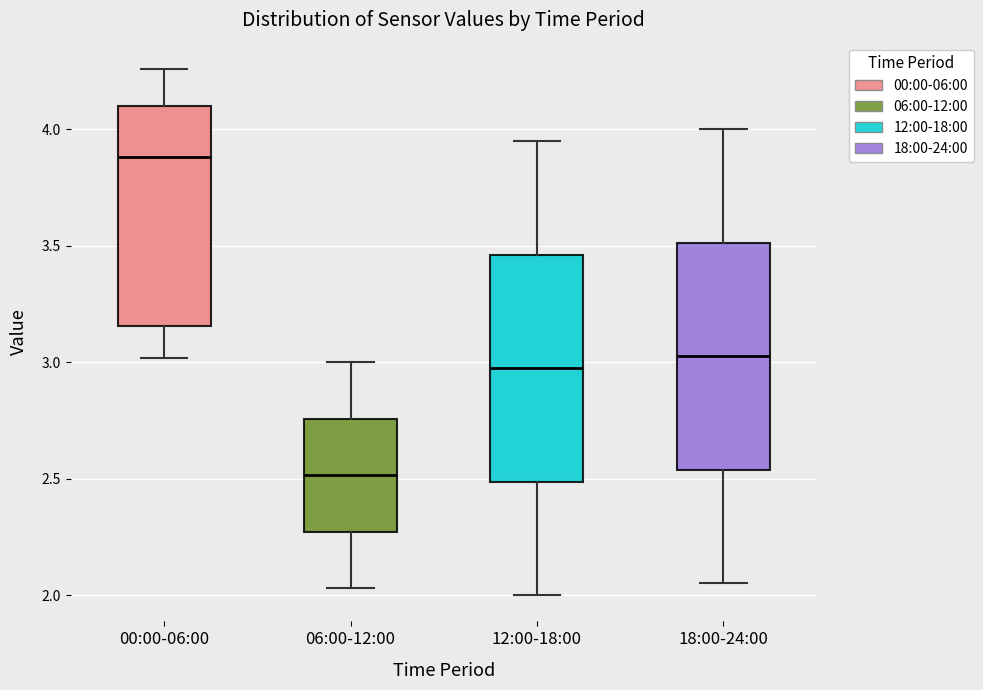

Where is the upper edge of the box for 06:00-12:00 on the y-axis? The values are not printed on the chart, so give them approximately, as read against the axis.

2.75